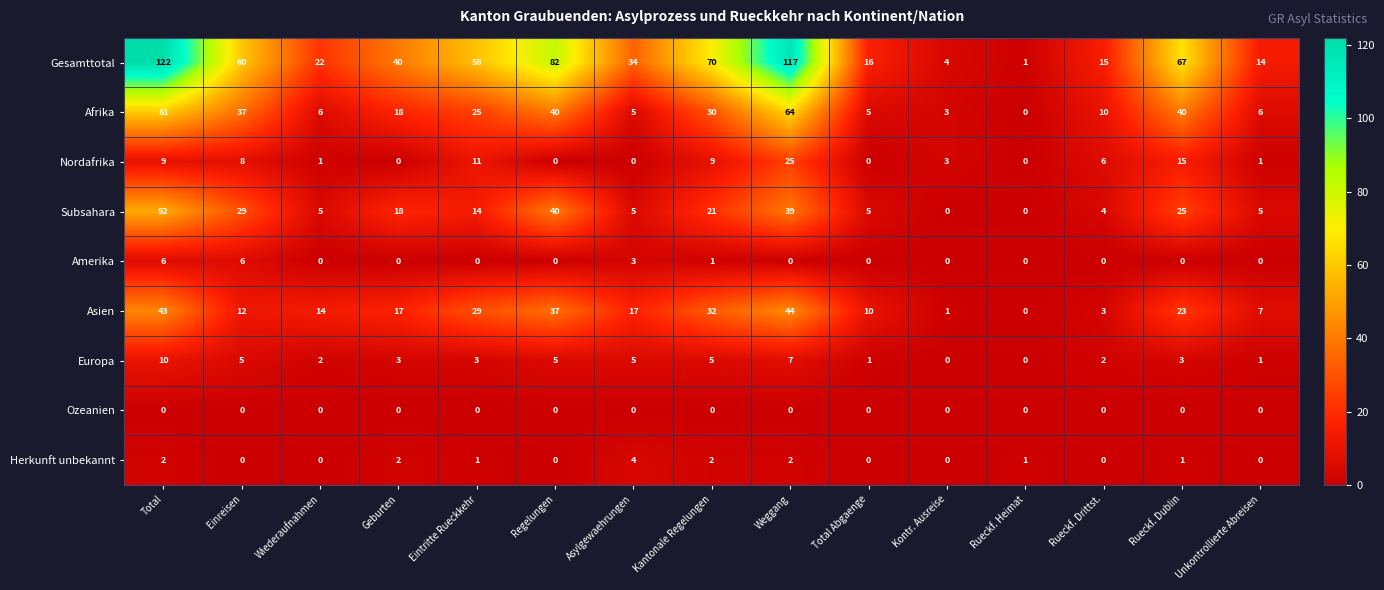

True or false: Asien has a value of 4 at Total Abgaenge.

False